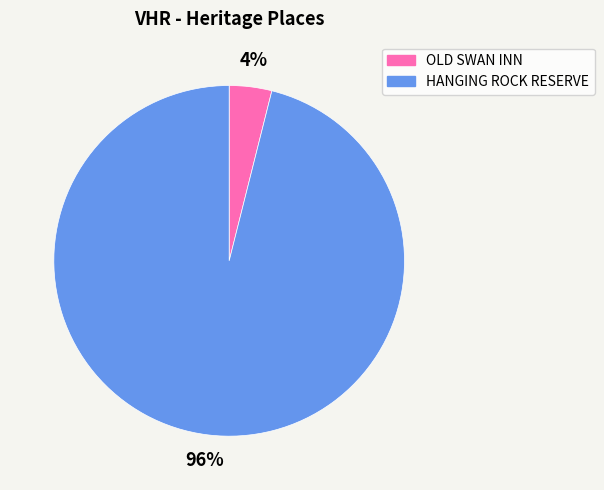

To the nearest percent, what is the difference between the HANGING ROCK RESERVE and OLD SWAN INN slice percentages?

92%